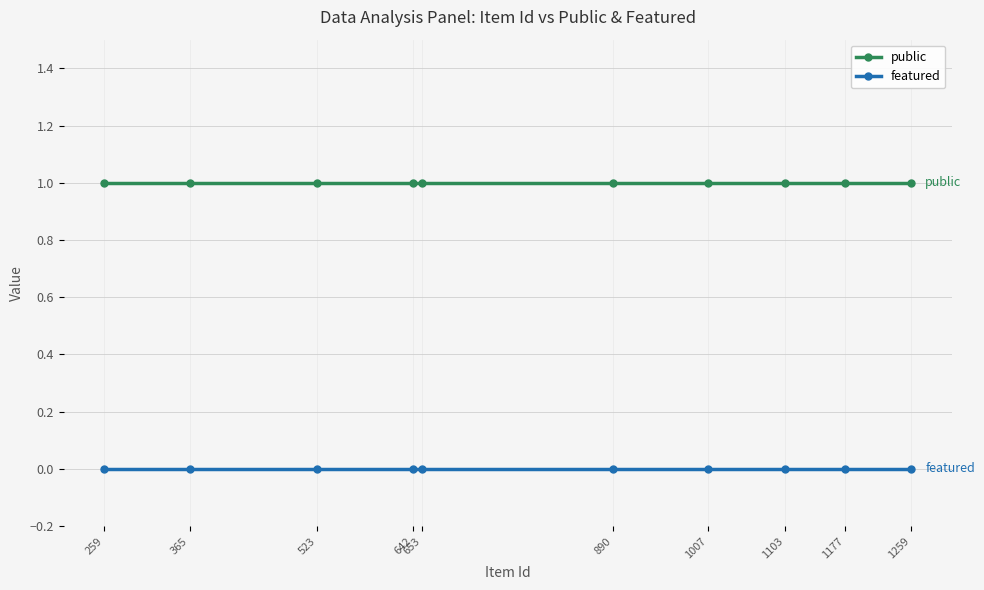

Reading left to right, extract all data points from this chart.

public: 259=1	365=1	523=1	642=1	653=1	890=1	1007=1	1103=1	1177=1	1259=1
featured: 259=0	365=0	523=0	642=0	653=0	890=0	1007=0	1103=0	1177=0	1259=0